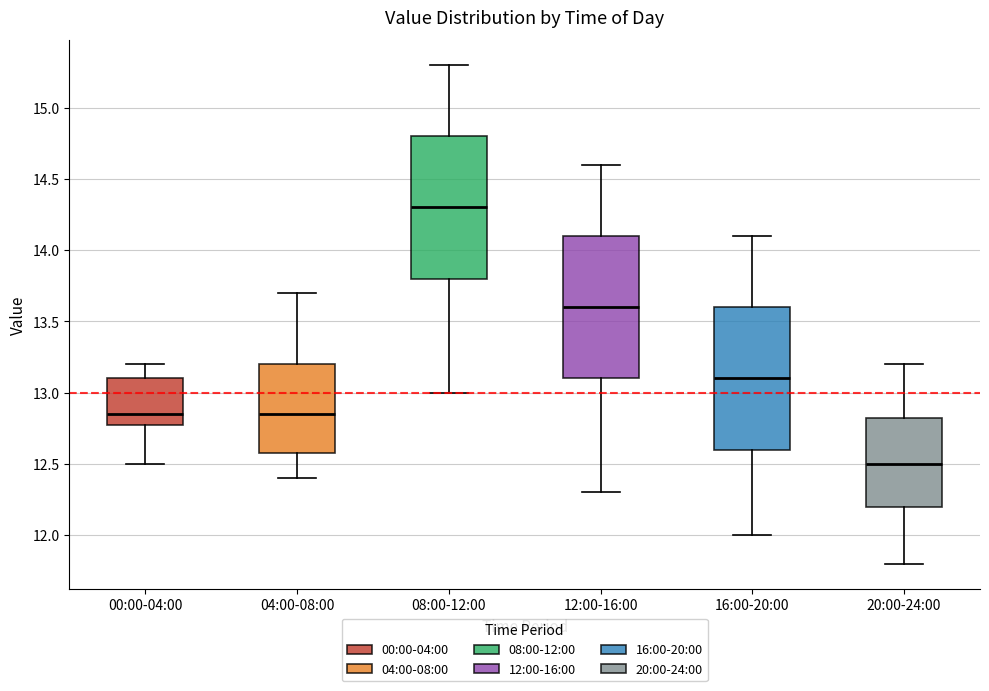

Which box has the lowest median line?

20:00-24:00